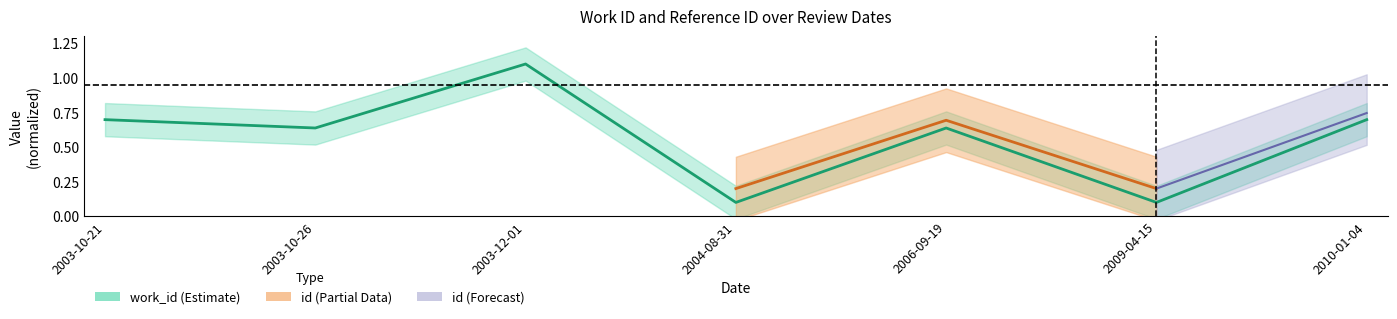

What is the sum of all values?

4.0